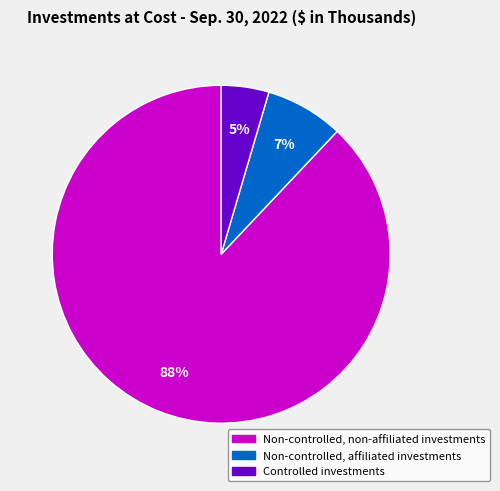

Do Controlled investments and Non-controlled, affiliated investments together represent more than half of the pie?

No